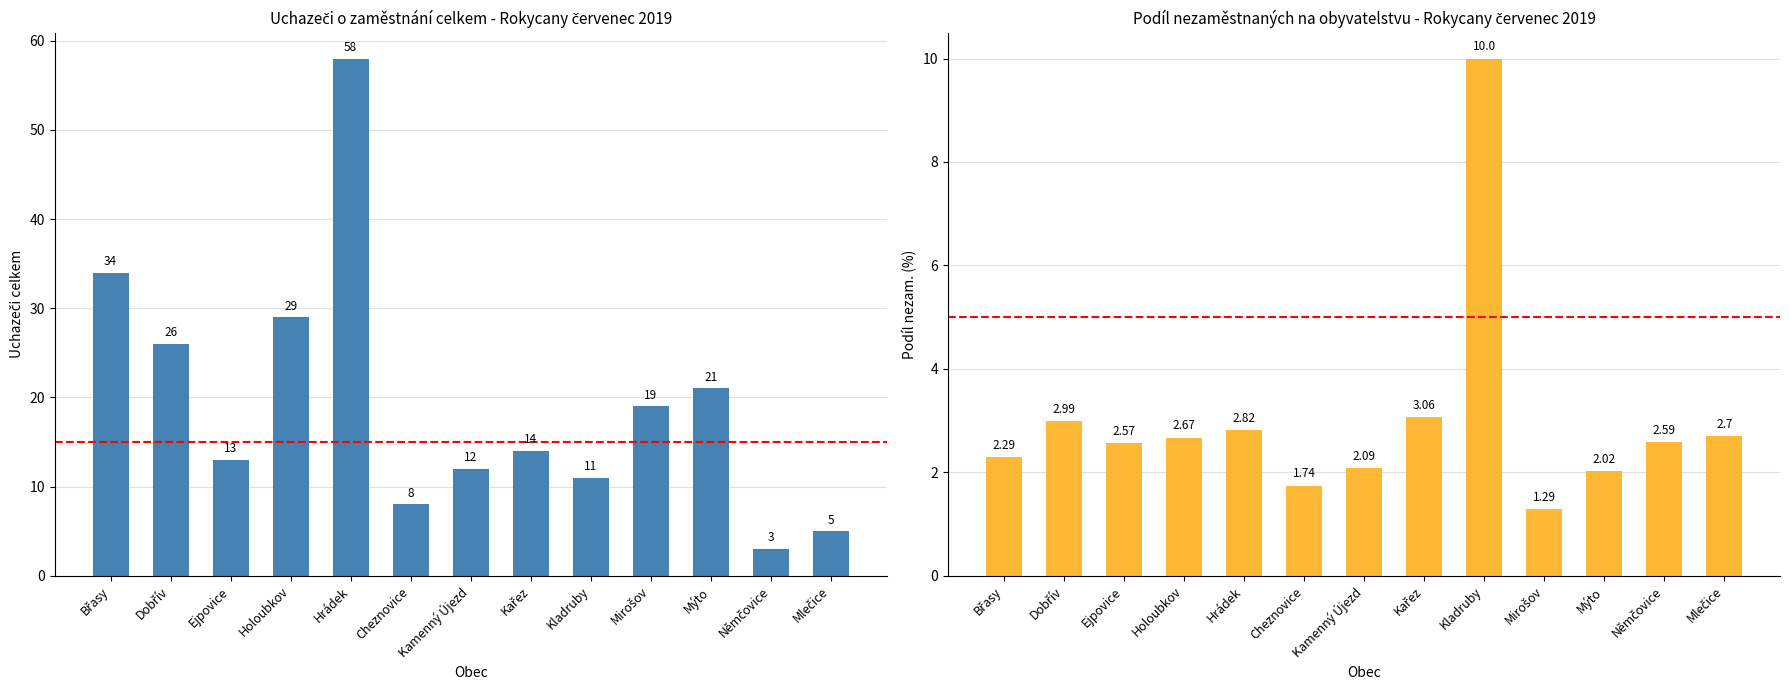

The value of Uchazeči o zaměstnání celkem at Hrádek is 102.7. True or false?

False